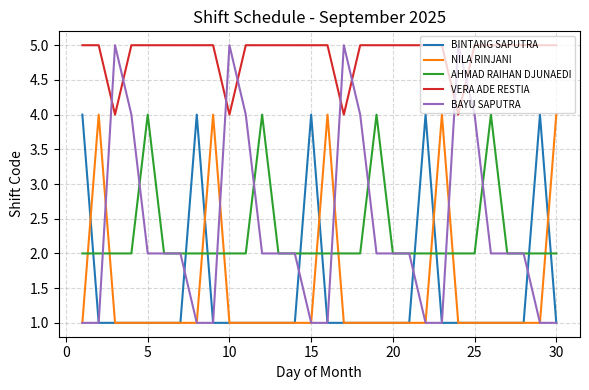

How many BAYU SAPUTRA values are between 1 and 4?

26